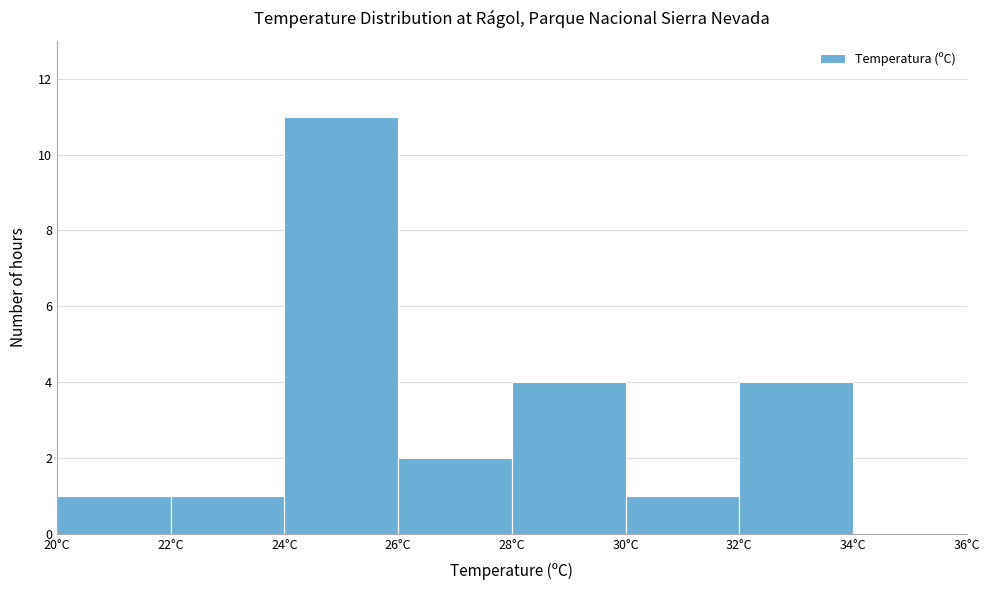

Reading left to right, list every bar in this chart as the range it spans on the x-axis followed by its height. The values are not printed on the chart, so give them approximately, as read against the axis.

20 to 22: 1
22 to 24: 1
24 to 26: 11
26 to 28: 2
28 to 30: 4
30 to 32: 1
32 to 34: 4
34 to 36: 0